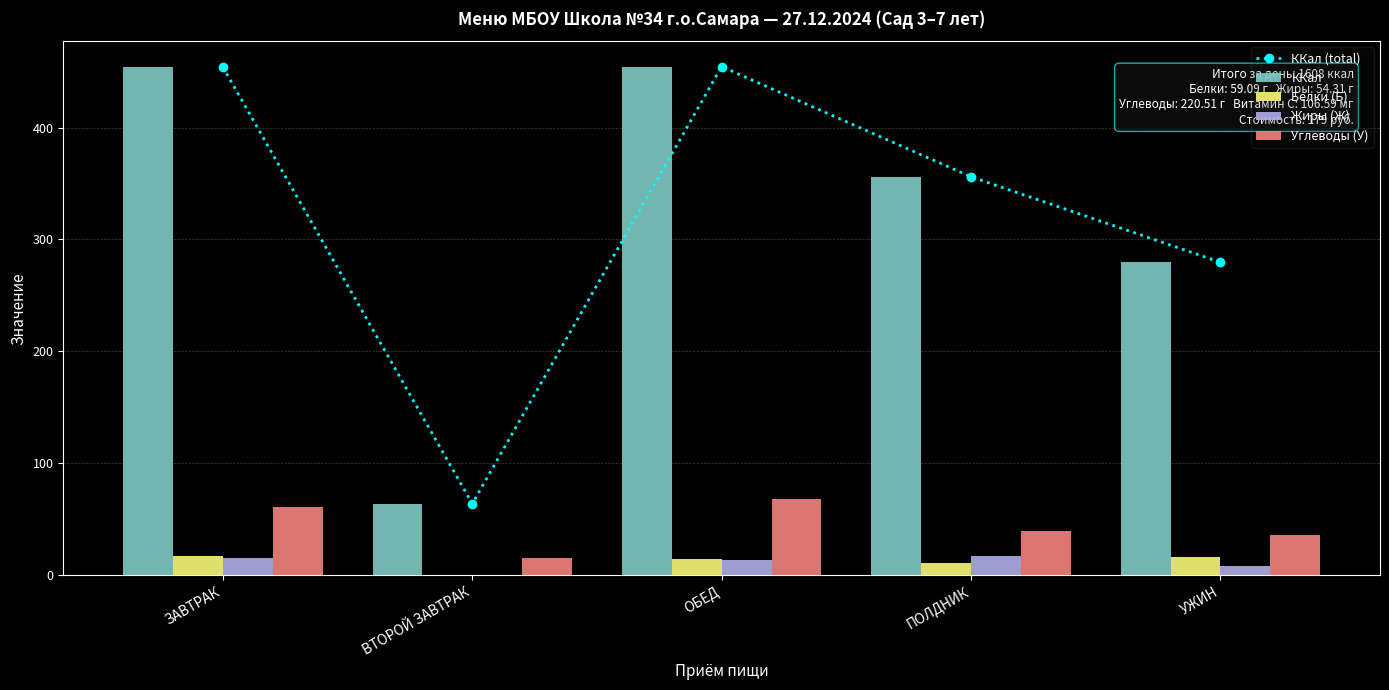

Reading right to left, extract all data points from this chart.

ККал (total): 279.7	356.0	454.4	64.0	454.0
ККал: 279.7	356.0	454.4	64.0	454.0
Белки (Б): 16.3	10.7	14.4	0.8	17.0
Жиры (Ж): 7.9	17.2	13.4	0.0	15.8
Углеводы (У): 36.0	39.8	68.6	15.2	61.0